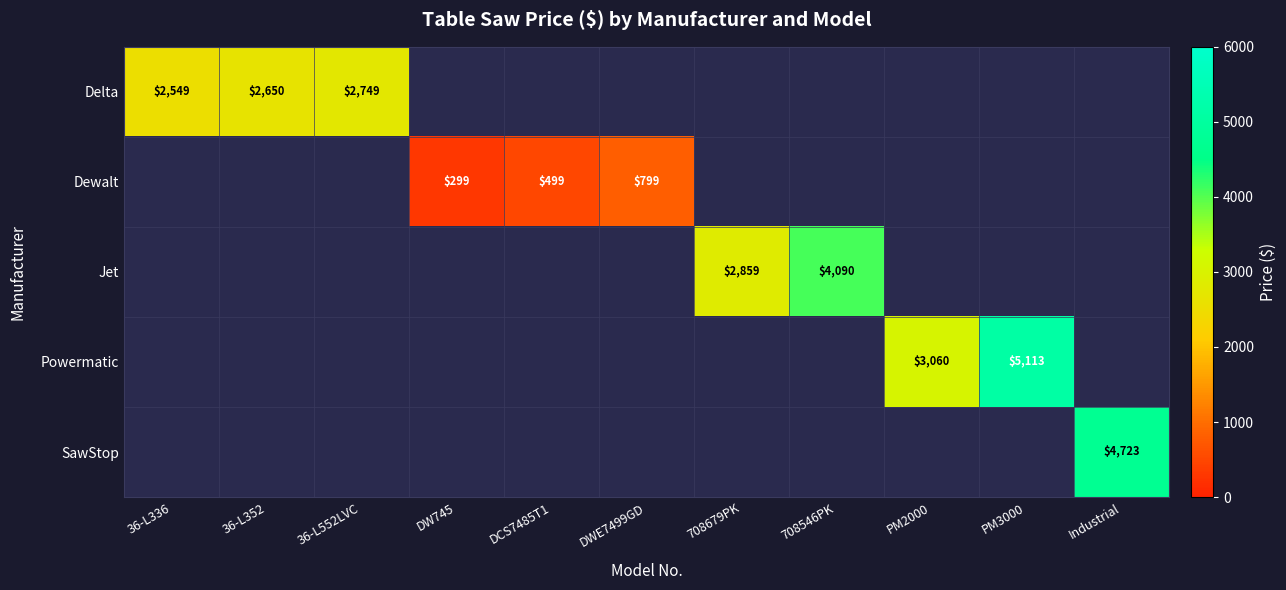

True or false: Delta has a value of 2749 at 36-L552LVC.

True